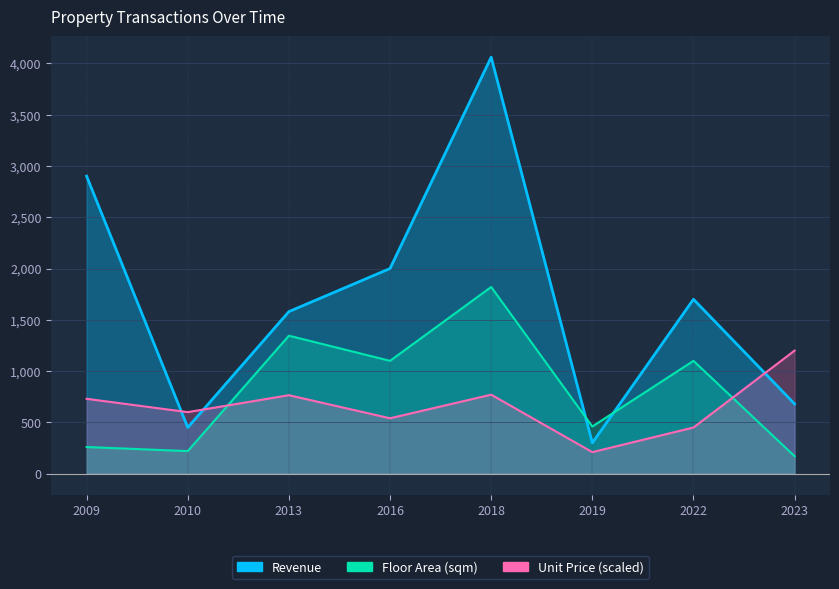

What is the lowest value of the Revenue series?

300.0